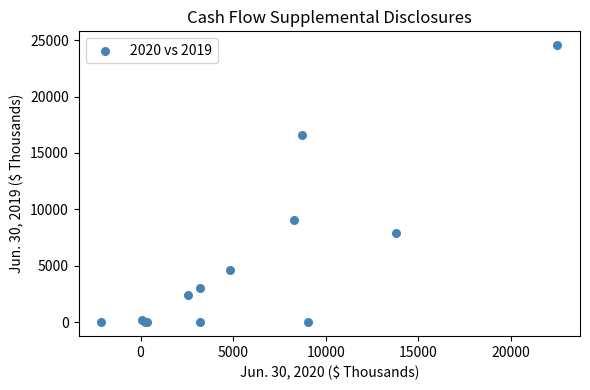

What Y value in the scatter plot is closest to 12274?

9024